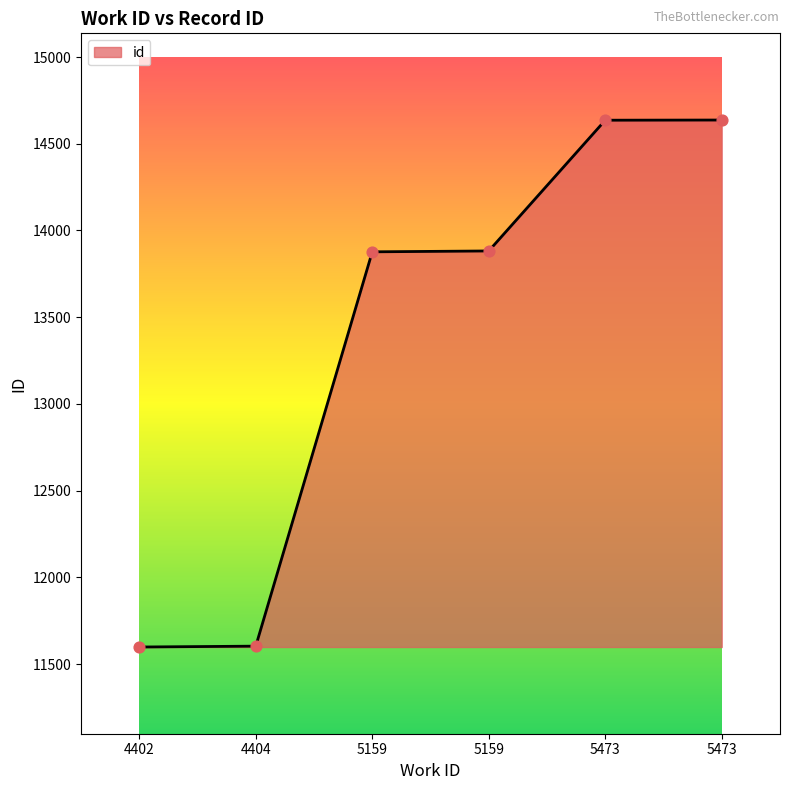

What is the ratio of the value at 5473 to the value at 4402?

1.3